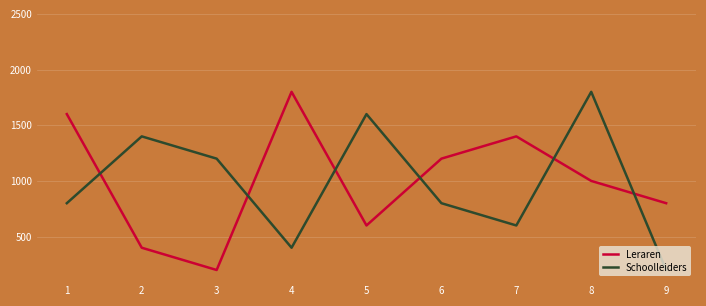

Does the chart have visible grid lines?

Yes